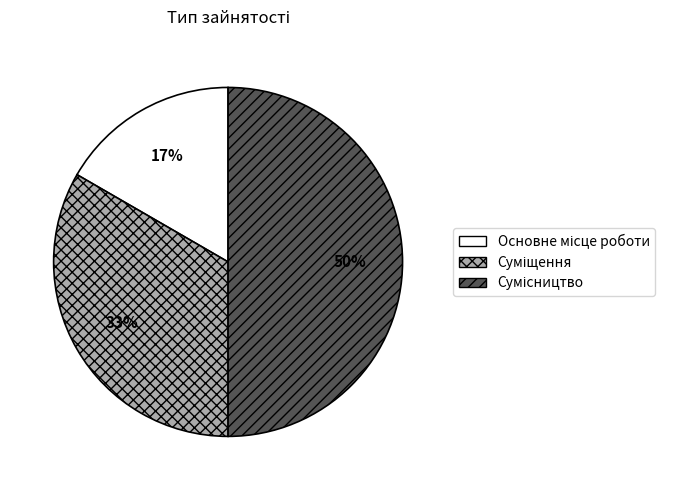

To the nearest percent, what is the difference between the largest and smallest slice percentages?

33%